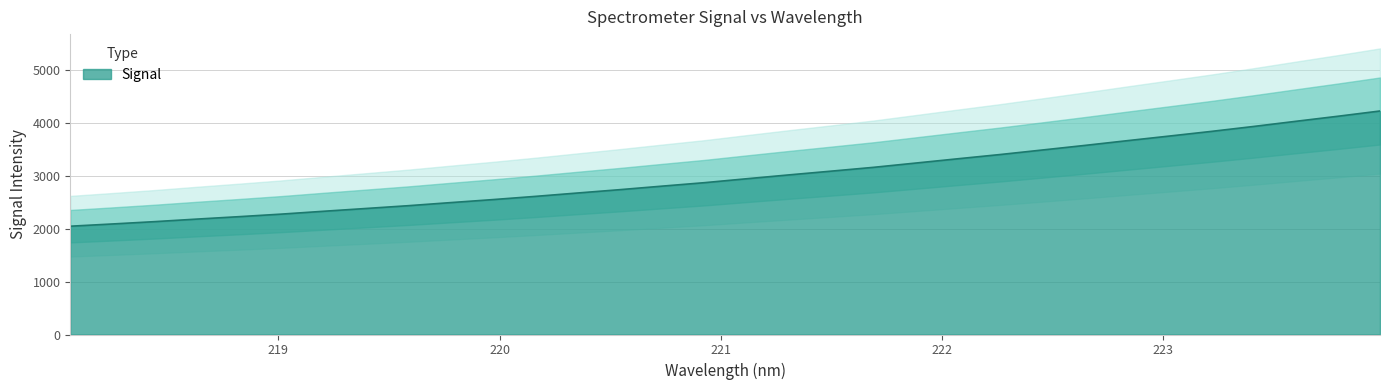

Rank the categories by value from highest to lowest.

223.9802, 223.7895, 223.5987, 223.408, 223.2172, 223.0264, 222.8355, 222.6447, 222.4538, 222.263, 222.0721, 221.8812, 221.6902, 221.4993, 221.3083, 221.1174, 220.9264, 220.7354, 220.5444, 220.3533, 220.1623, 219.9712, 219.7801, 219.589, 219.3979, 219.2067, 219.0156, 218.8244, 218.6332, 218.442, 218.2508, 218.0596